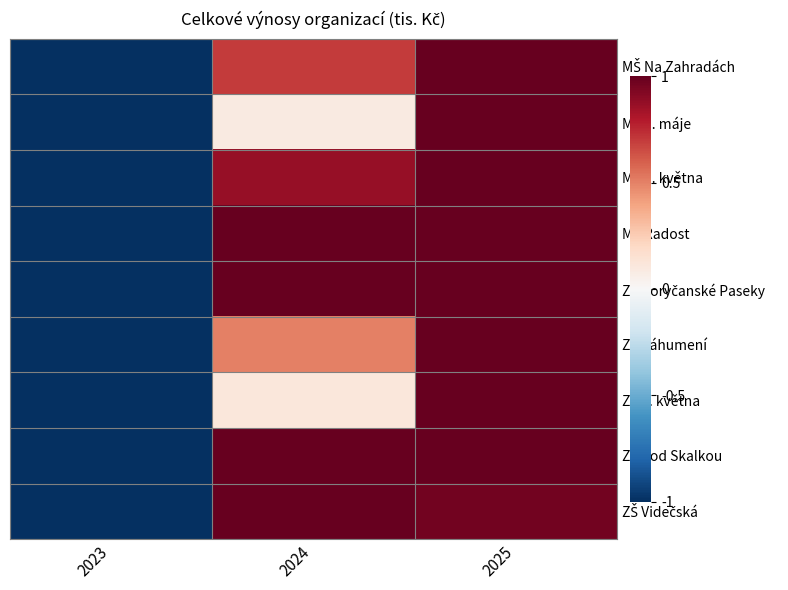

Which series changed the most between 2024 and 2025?

MŠ 1. máje